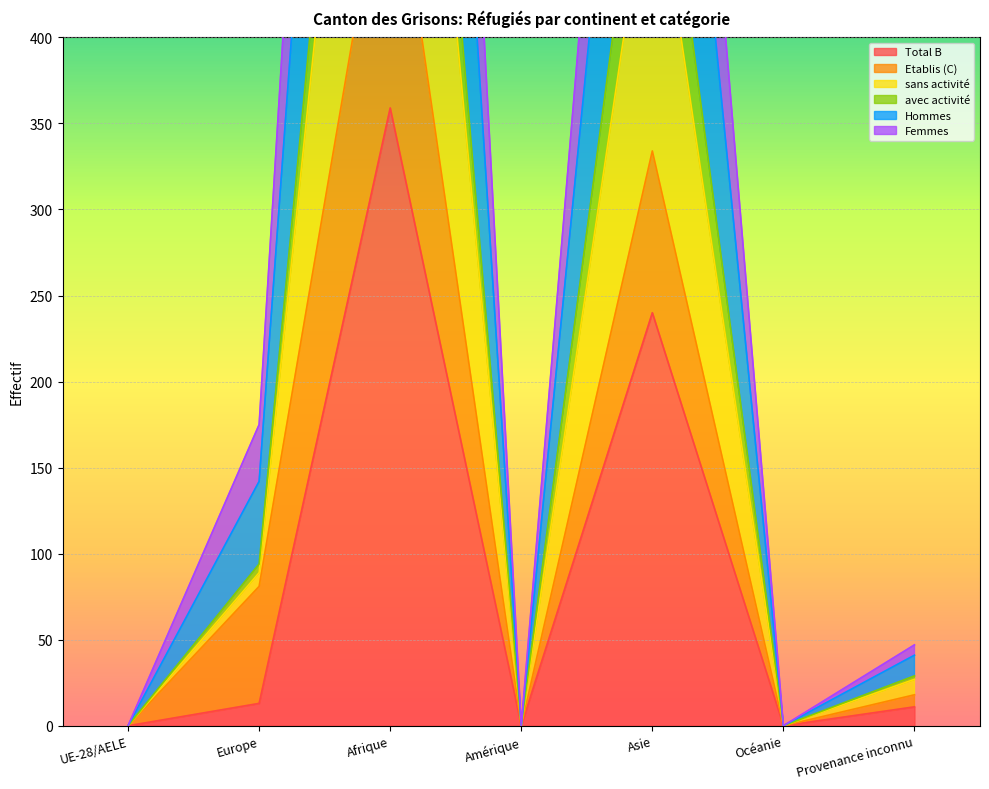

True or false: Hommes and Femmes intersect in this chart.

False